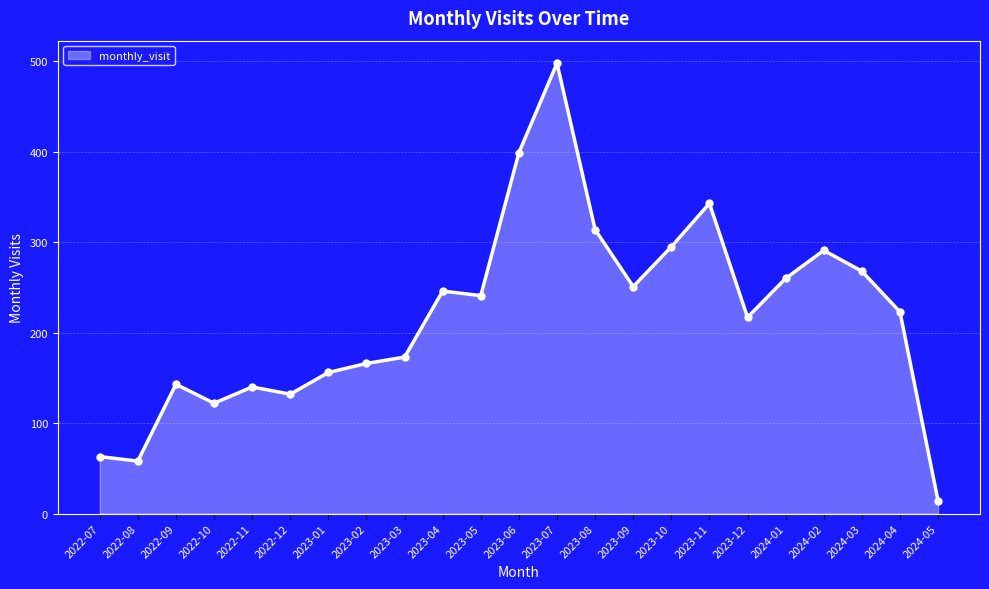

Is it true that the value at 2022-10 is 122?

True